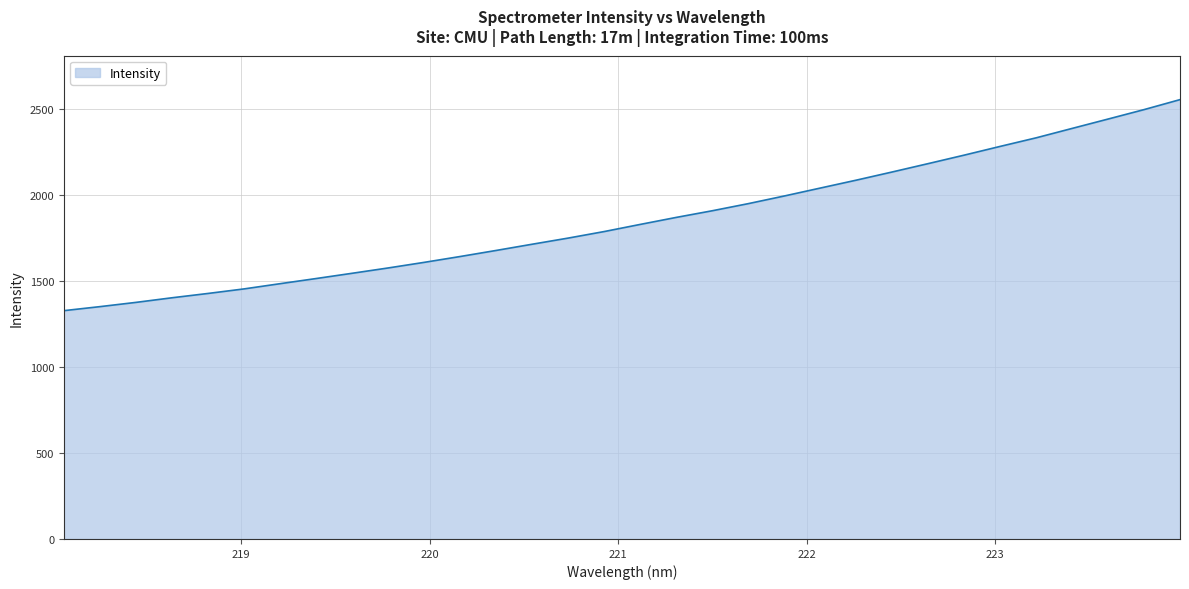

What is the smallest value displayed?

1328.8